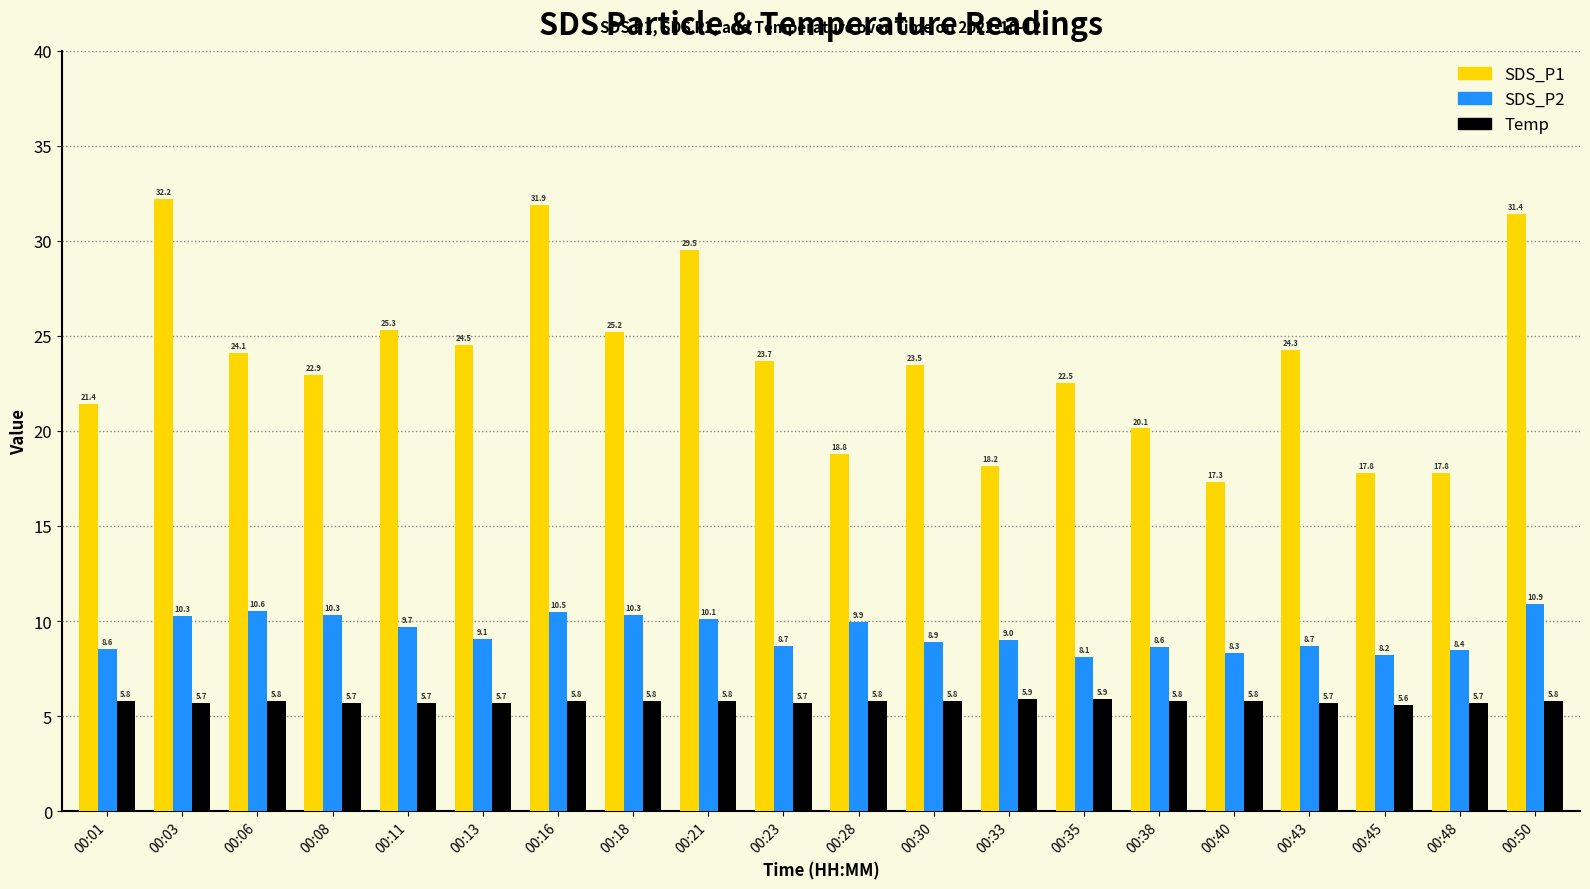

Between 00:13 and 00:21, which series saw the biggest shift?

SDS_P1